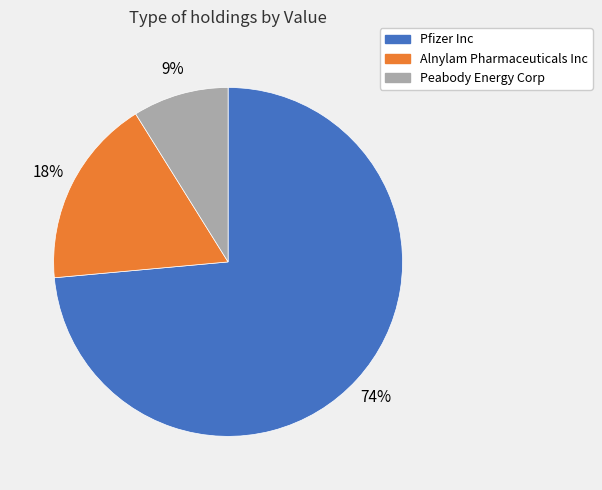

Approximately how many times larger is the value at Alnylam Pharmaceuticals Inc compared to Peabody Energy Corp?

2.0